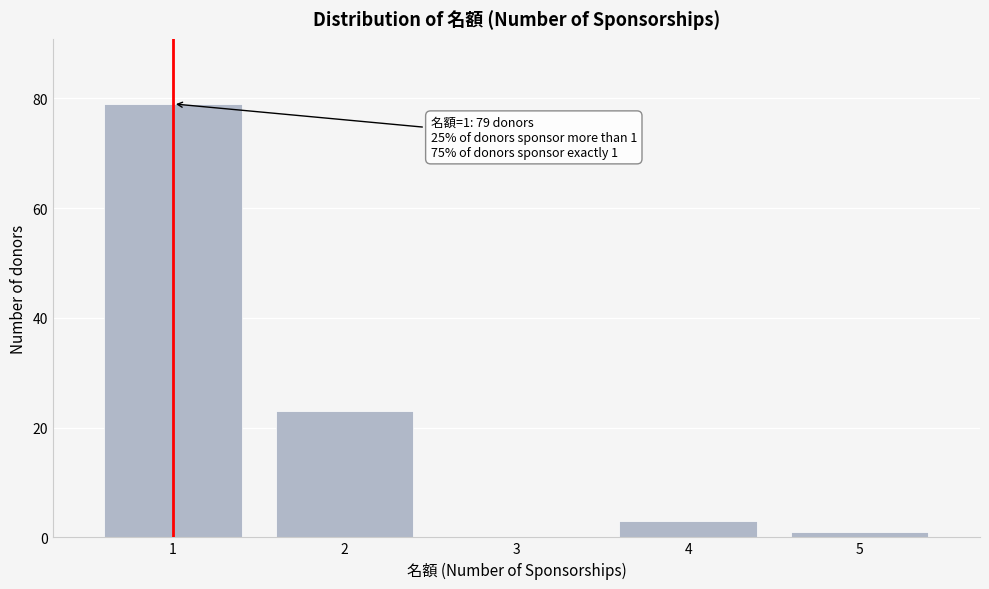

Reading left to right, transcribe all the data shown in this chart.

1=79	2=23	3=0	4=3	5=1